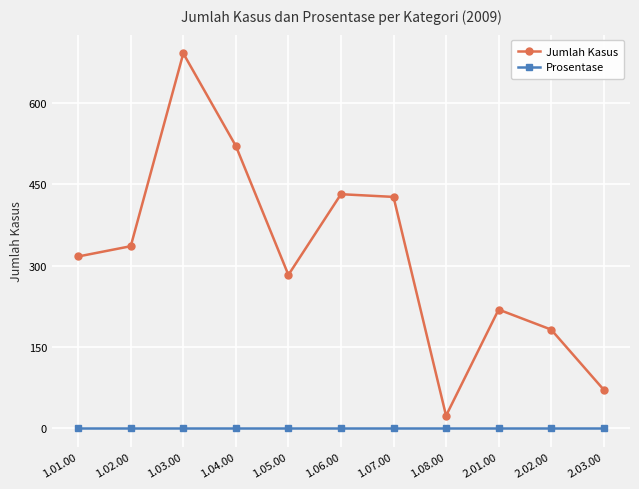

Count the number of categories in the chart.

11